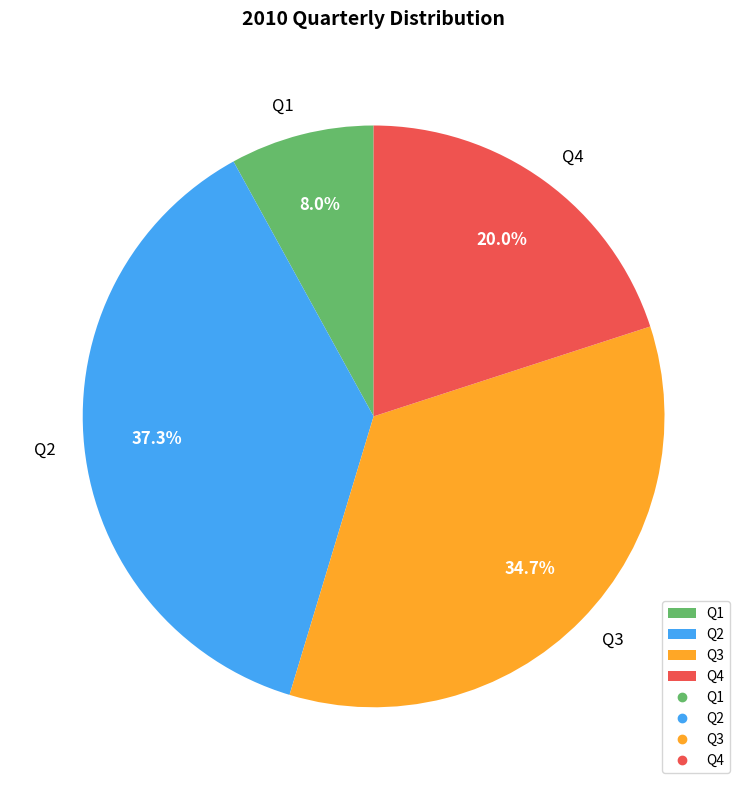

Count the number of slices in the pie.

4